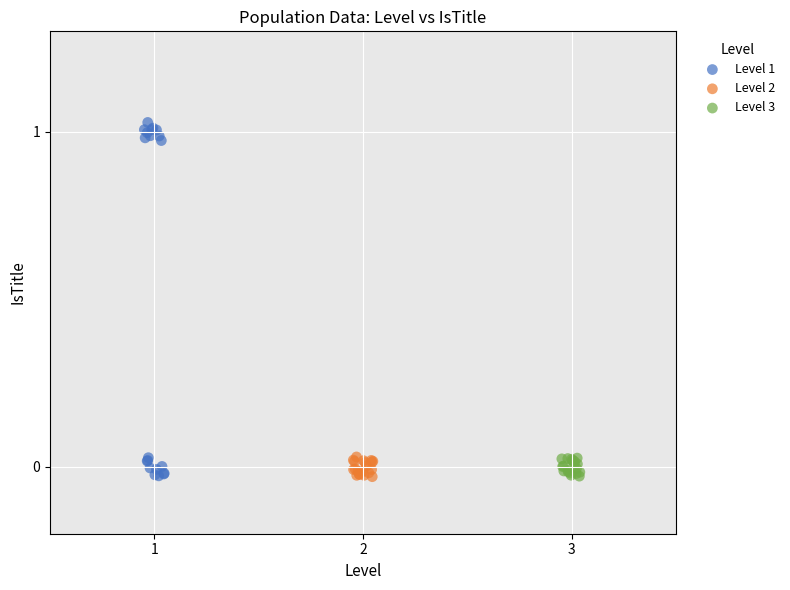

Which series has the widest spread of Y values?

Level 1